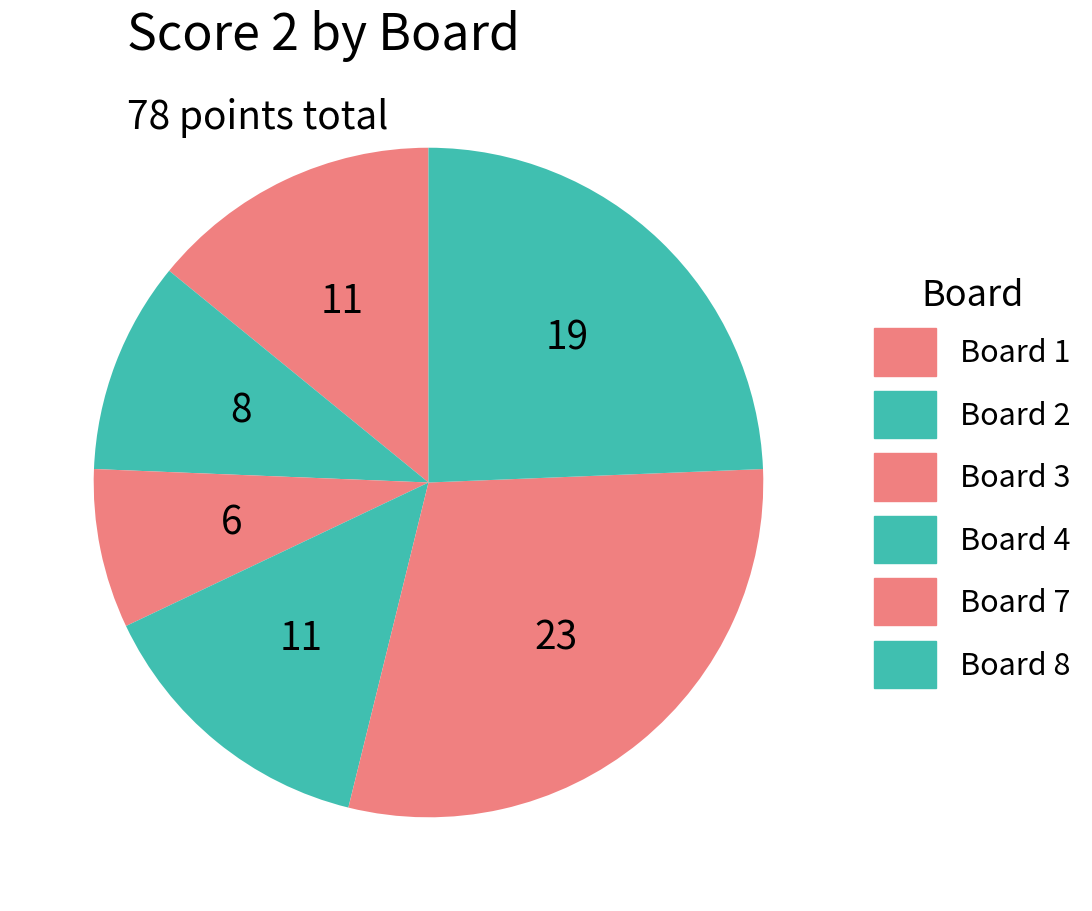

Is there any slice that represents more than half of the pie?

No